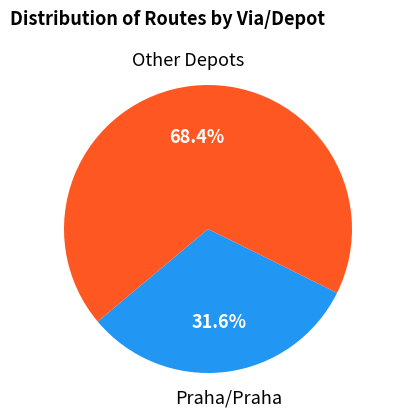

Is there a majority slice in this chart?

Yes